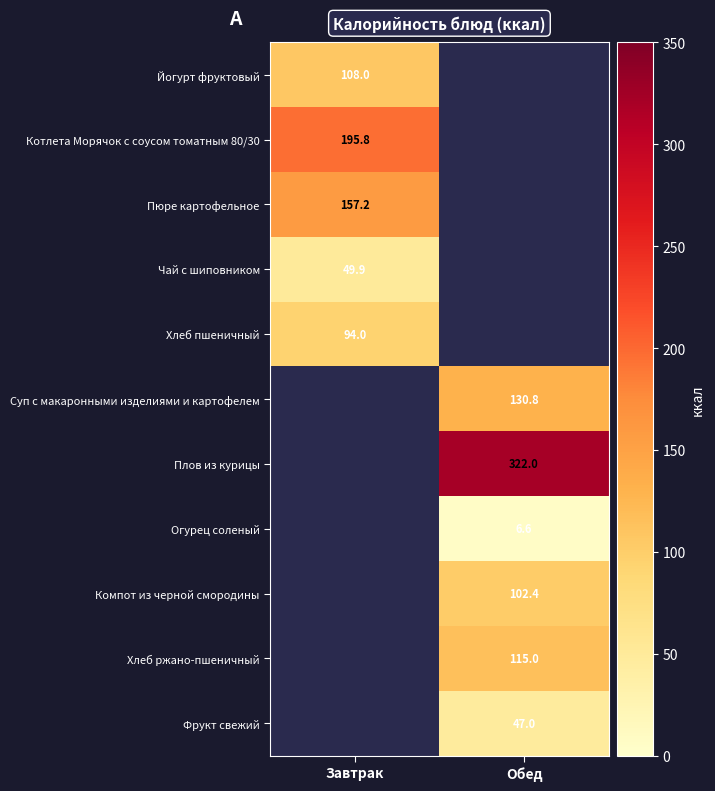

The value of Хлеб пшеничный at Завтрак is 22.7. True or false?

False